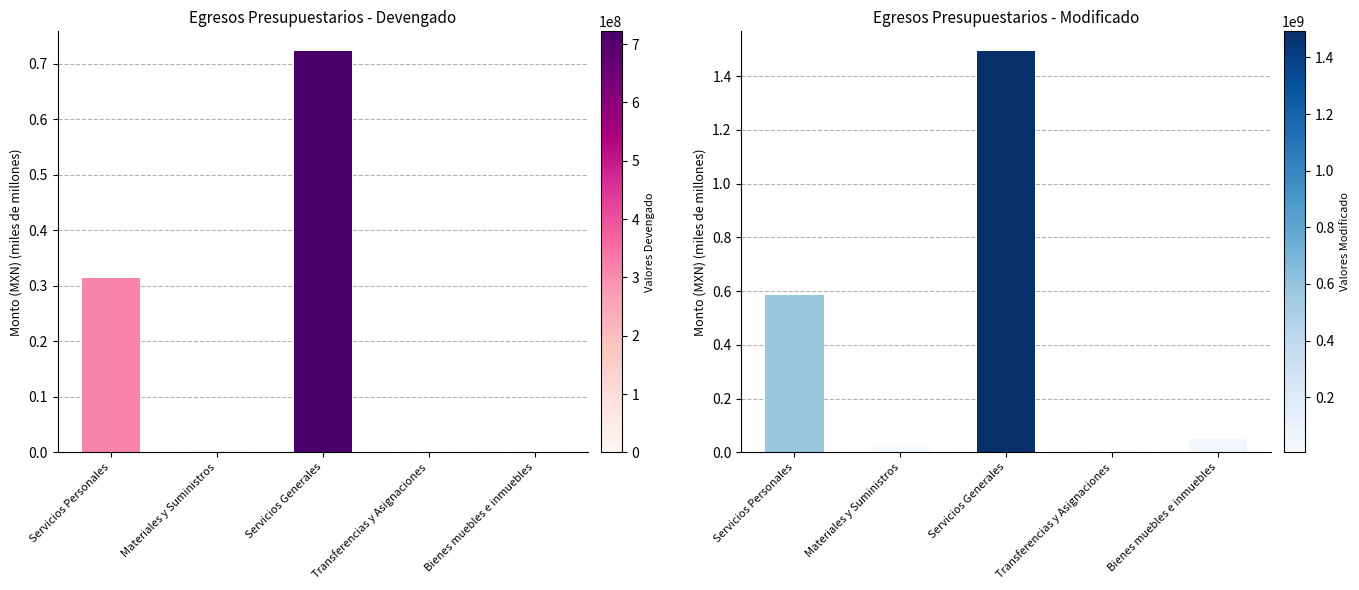

Between Servicios Generales and Materiales y Suministros, which is larger?

Servicios Generales